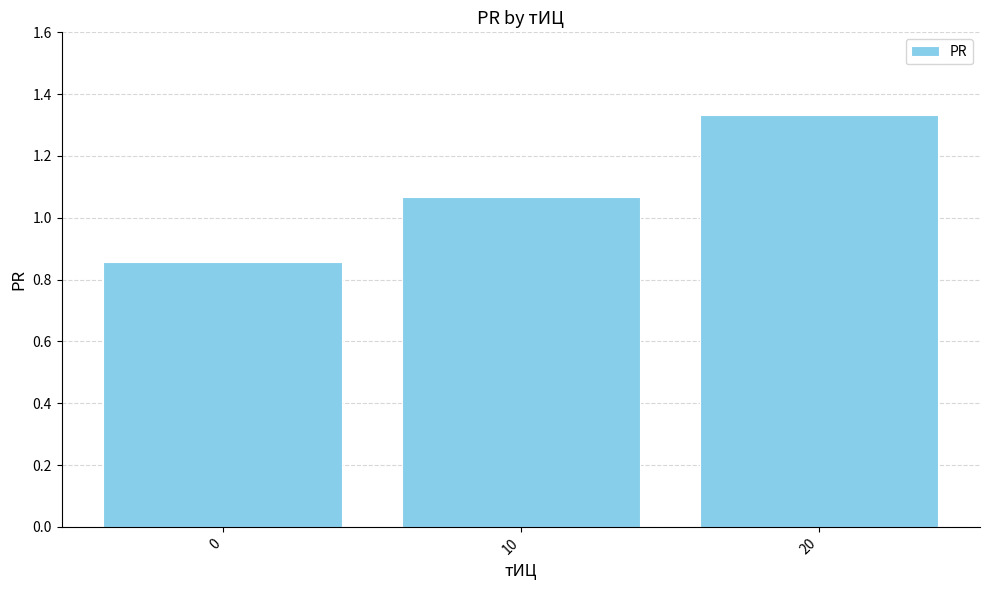

The value at 10 is 0.6. True or false?

False